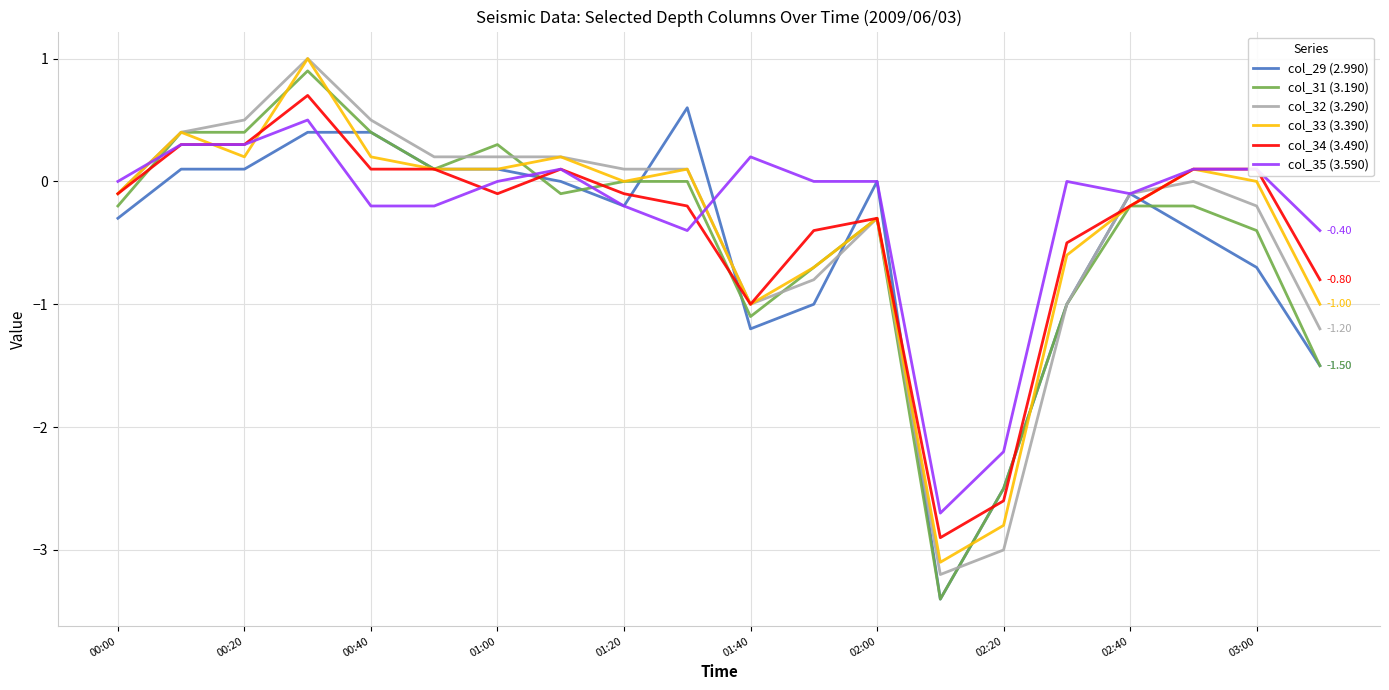

Which series has the widest spread of values?

col_31 (3.190)